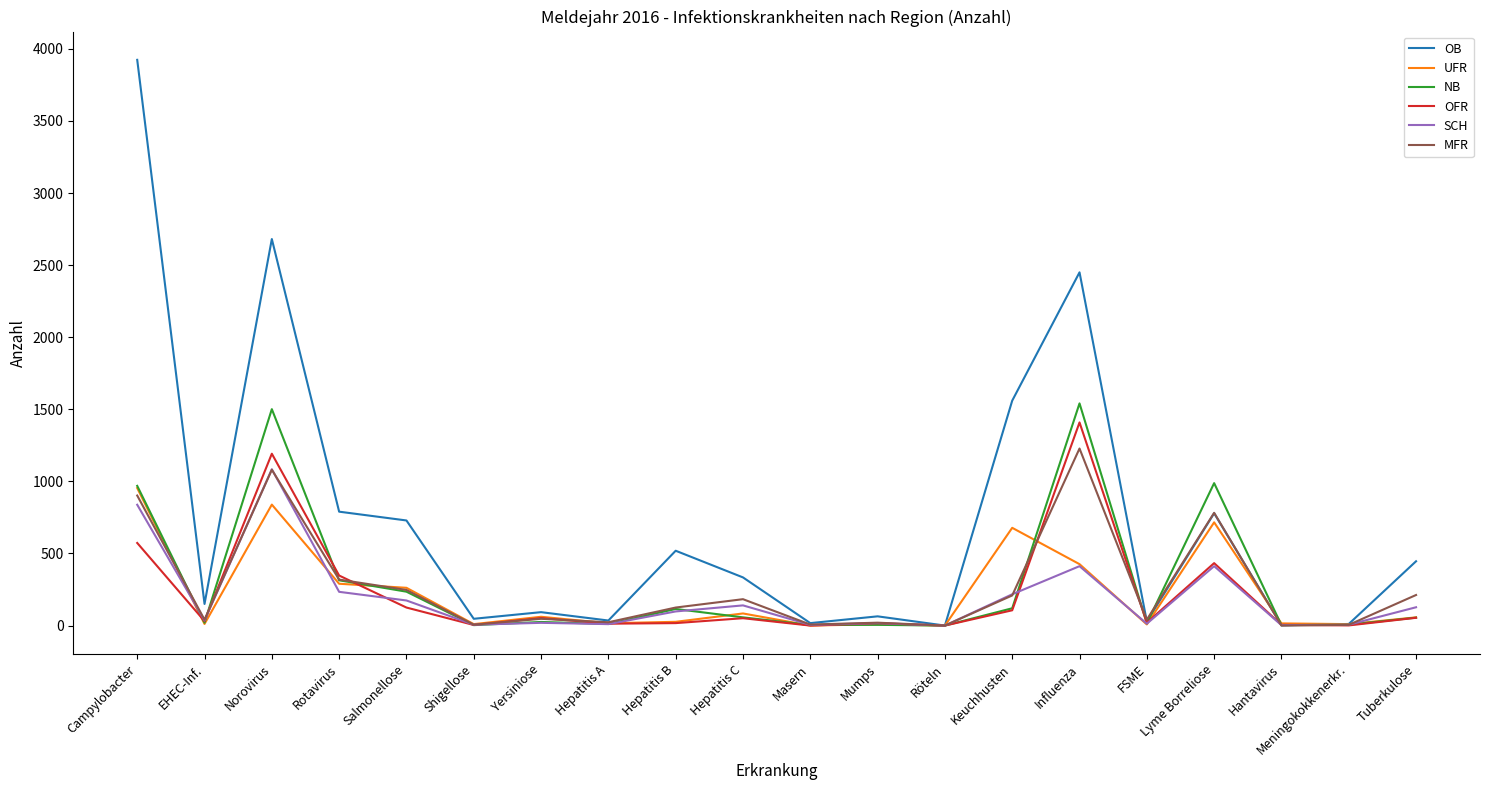

What is the difference between the maximum and minimum values in the NB series?

1541